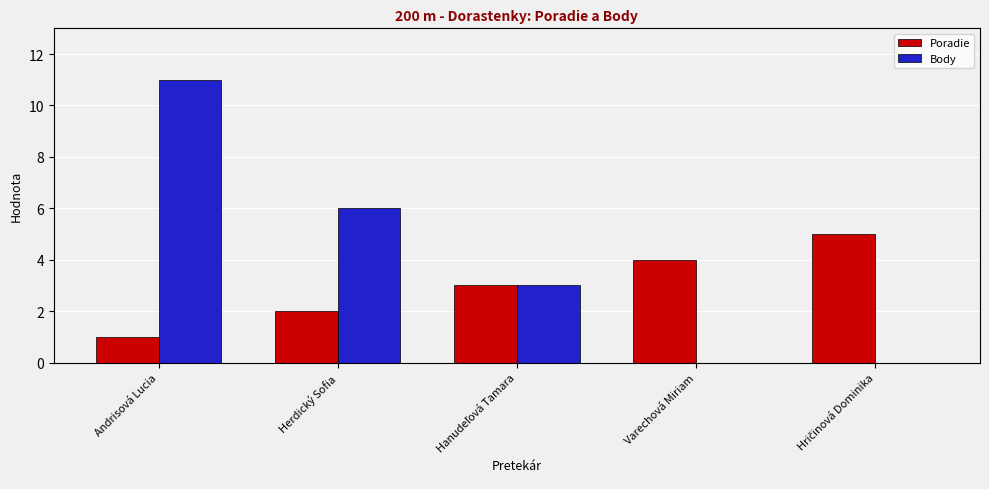

The Body series shows 11 at Andrisová Lucia. True or false?

True